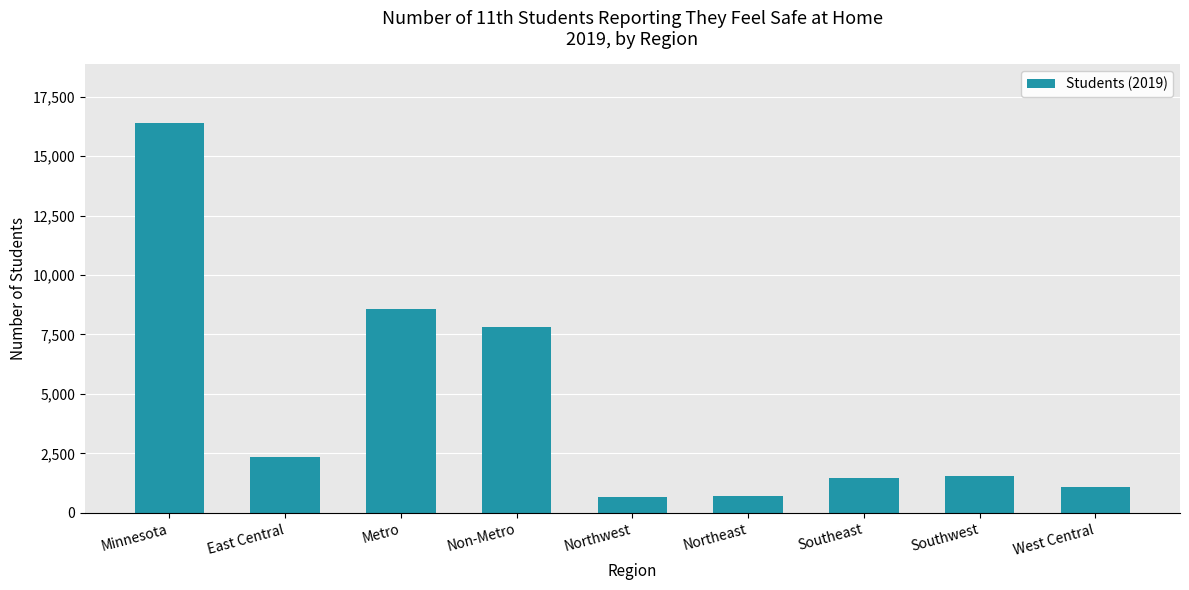

Where does the data first go above 1567?

Minnesota